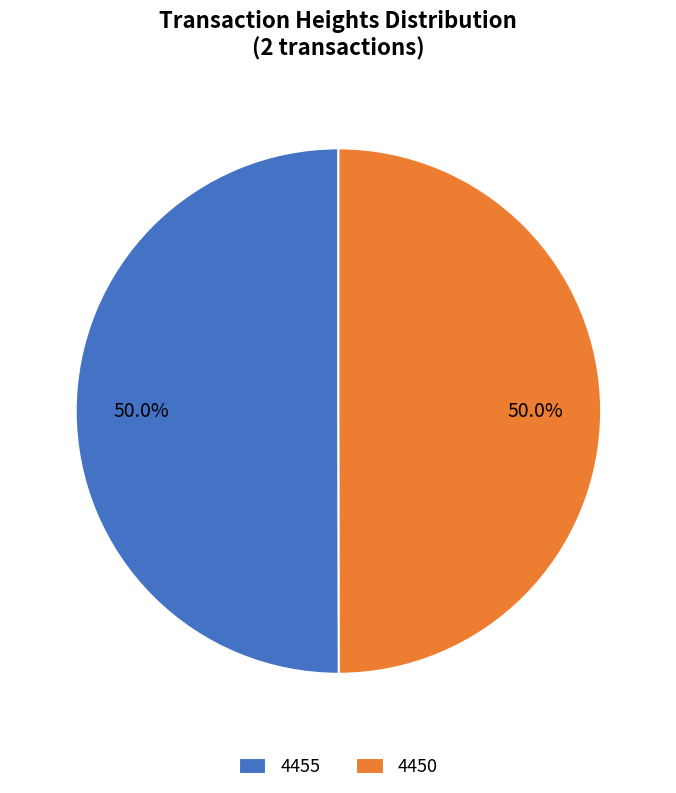

What percentage do 4450 and 4455 together represent?

100.0%